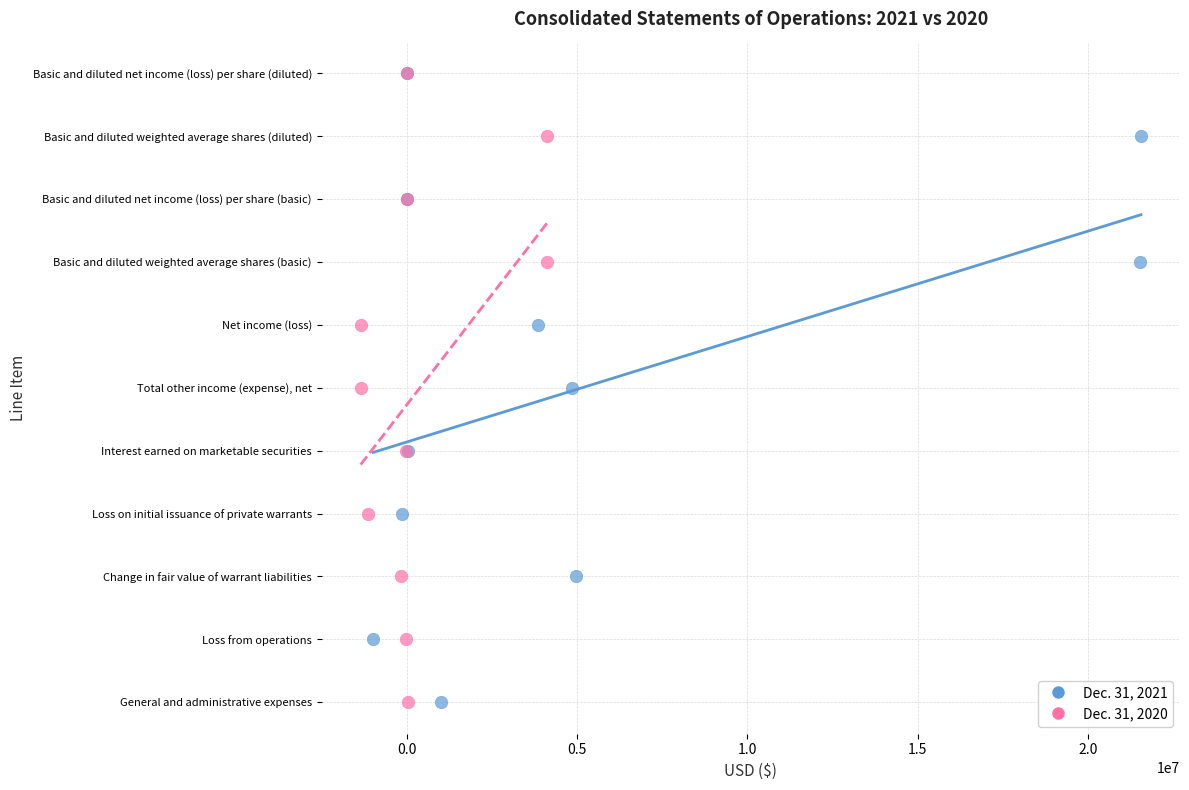

What are all the series names shown in the legend?

Dec. 31, 2021, Dec. 31, 2020